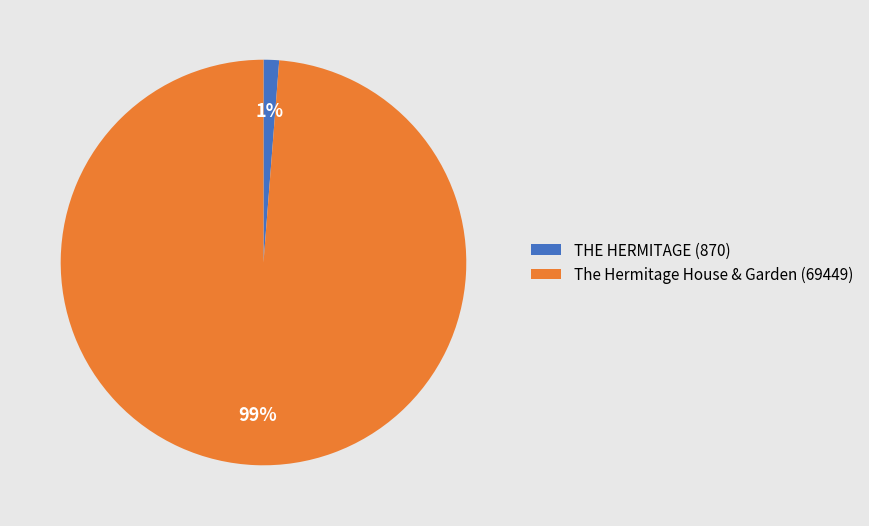

Which has a higher value, The Hermitage House & Garden (69449) or THE HERMITAGE (870)?

The Hermitage House & Garden (69449)